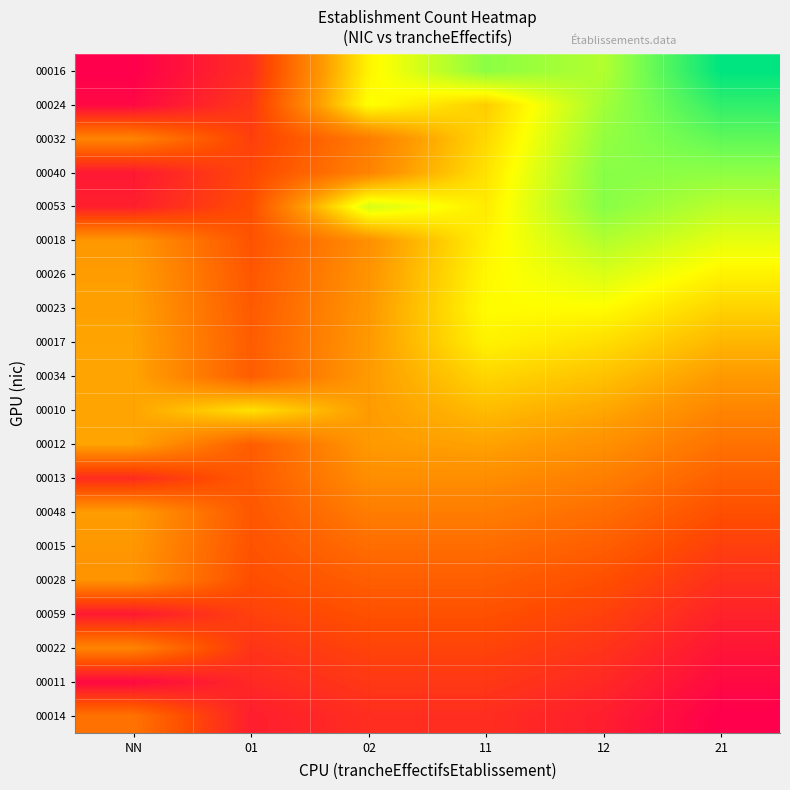

What is the greatest value displayed?

1.0